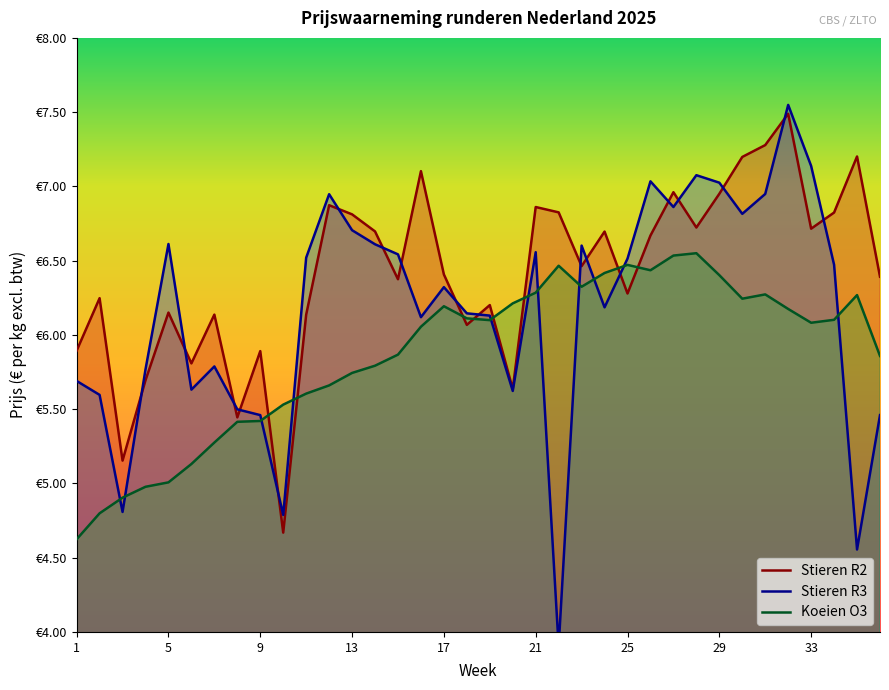

Reading left to right, list all the values displayed in this chart.

Stieren R2: 5.9	6.2	5.2	5.7	6.2	5.8	6.1	5.4	5.9	4.7	6.1	6.9	6.8	6.7	6.4	7.1	6.4	6.1	6.2	5.6	6.9	6.8	6.5	6.7	6.3	6.7	7.0	6.7	7.0	7.2	7.3	7.5	6.7	6.8	7.2	6.4
Stieren R3: 5.7	5.6	4.8	5.8	6.6	5.6	5.8	5.5	5.5	4.8	6.5	6.9	6.7	6.6	6.5	6.1	6.3	6.1	6.1	5.6	6.6	3.9	6.6	6.2	6.5	7.0	6.9	7.1	7.0	6.8	6.9	7.5	7.1	6.5	4.6	5.5
Koeien O3: 4.6	4.8	4.9	5.0	5.0	5.1	5.3	5.4	5.4	5.5	5.6	5.7	5.7	5.8	5.9	6.1	6.2	6.1	6.1	6.2	6.3	6.5	6.3	6.4	6.5	6.4	6.5	6.6	6.4	6.2	6.3	6.2	6.1	6.1	6.3	5.9